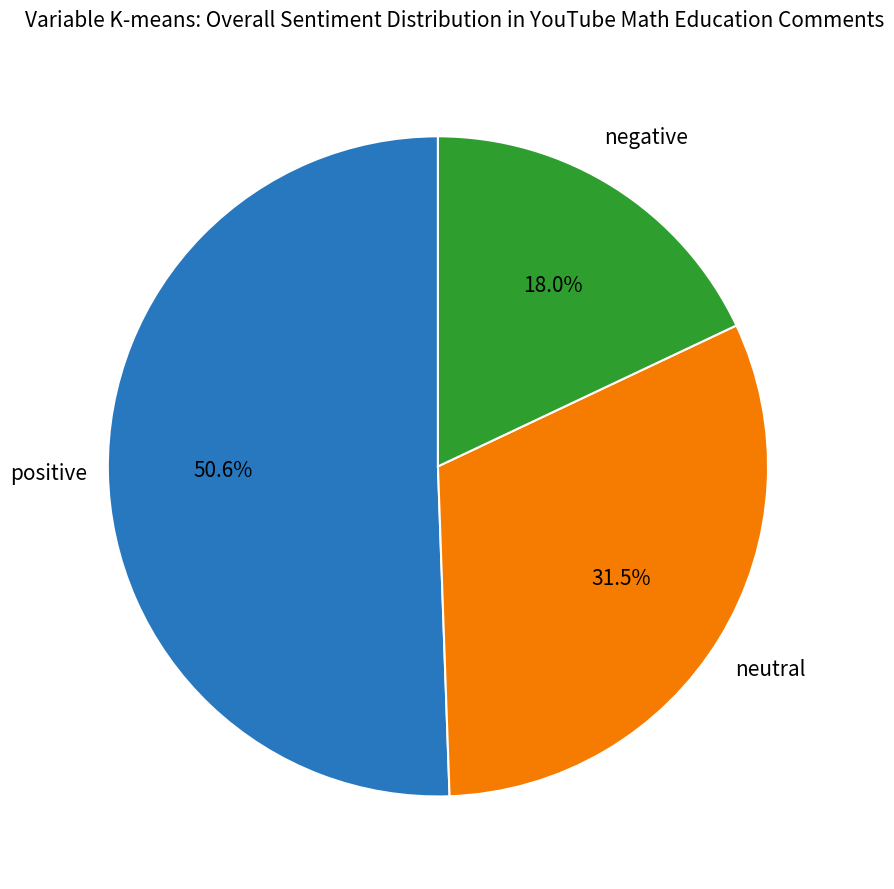

Which slice is the largest?

positive